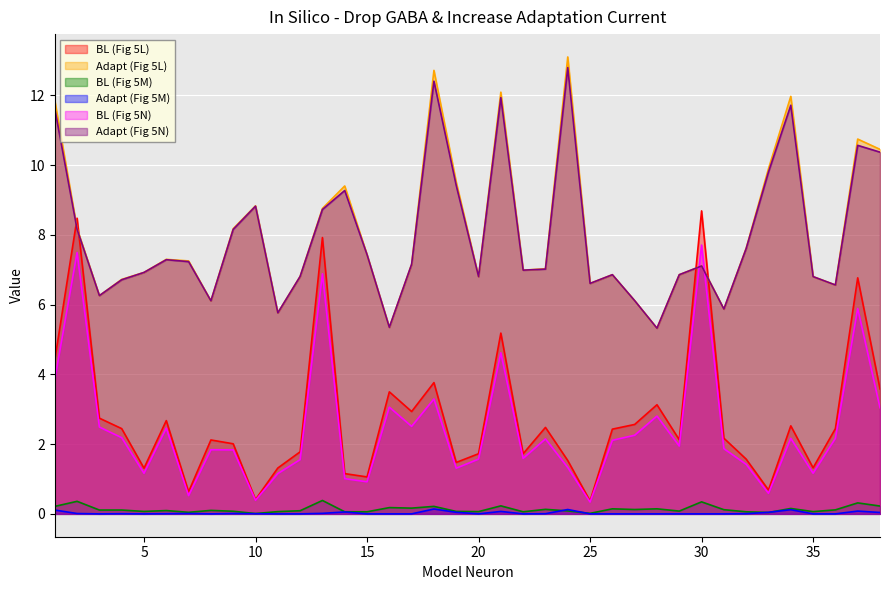

The value of BL (Fig 5L) at 13 is 7.9. True or false?

True